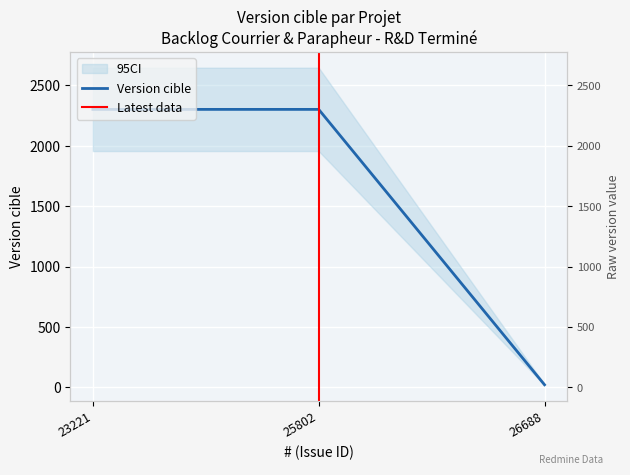

Read the value at 23221.

2301.0